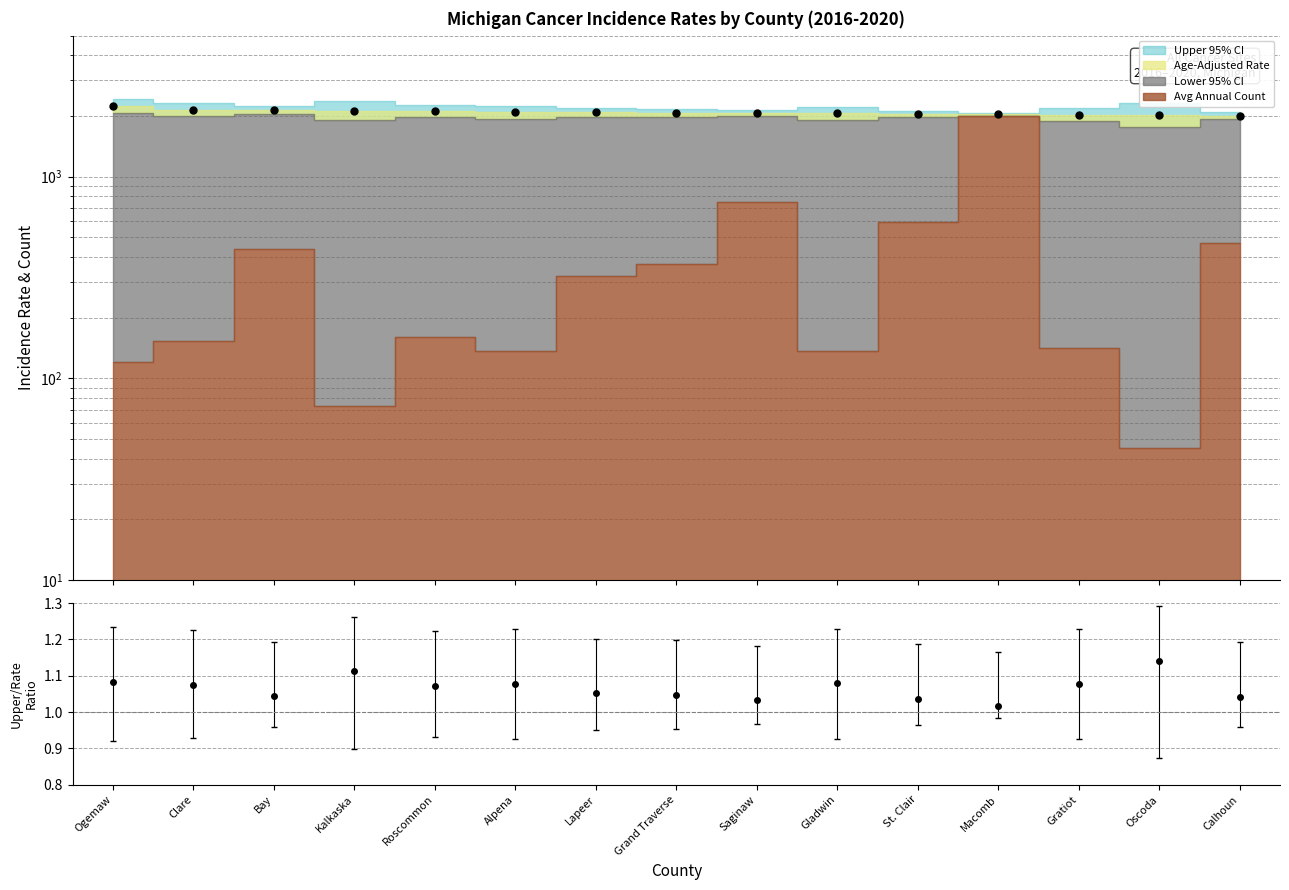

How many data points does each series have?

15